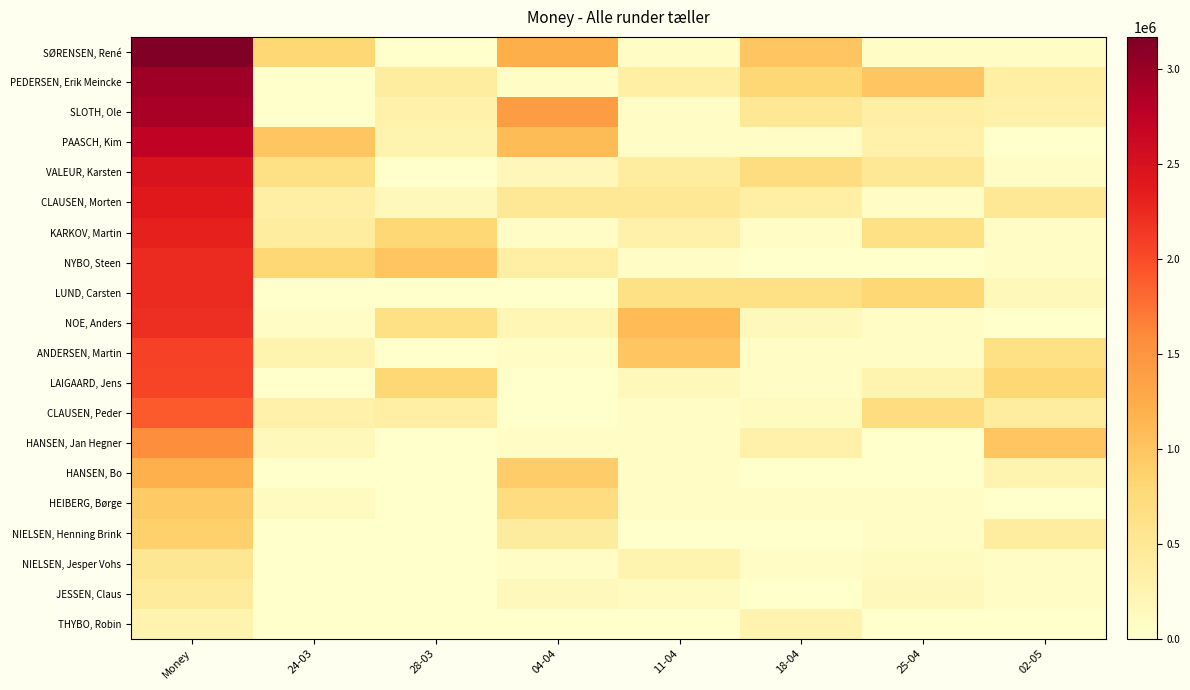

What is the total value across all series at Money?

37490000